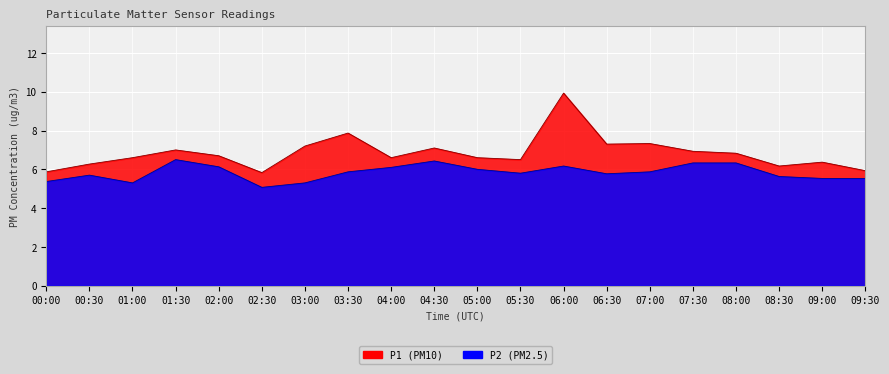

True or false: P2 and P1 intersect in this chart.

False